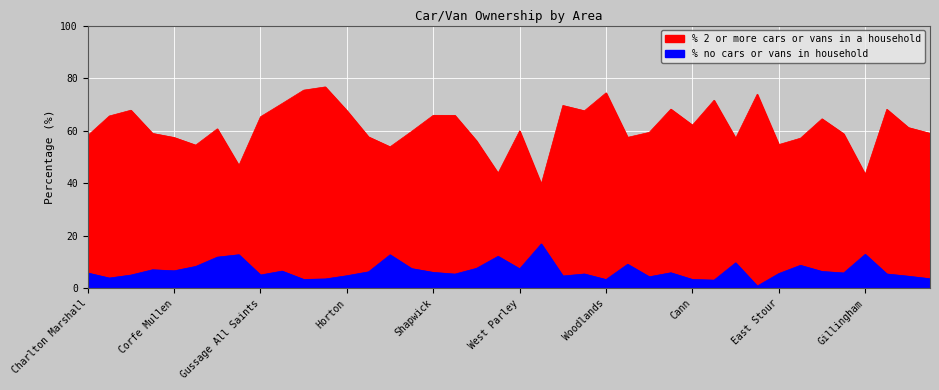

How many values in the % 2 or more cars or vans in a household series are below 60?

20